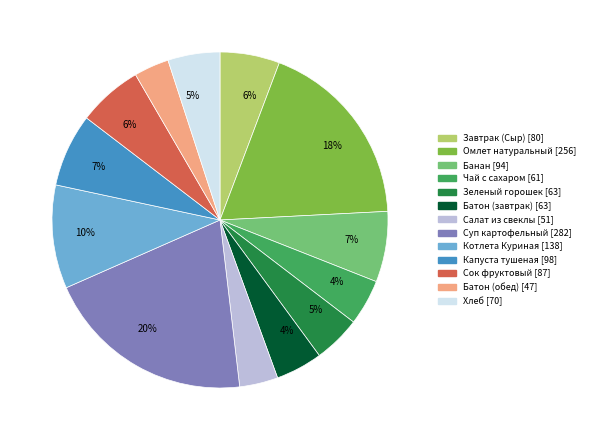

To the nearest percent, what is the difference between the largest and smallest slice percentages?

17%